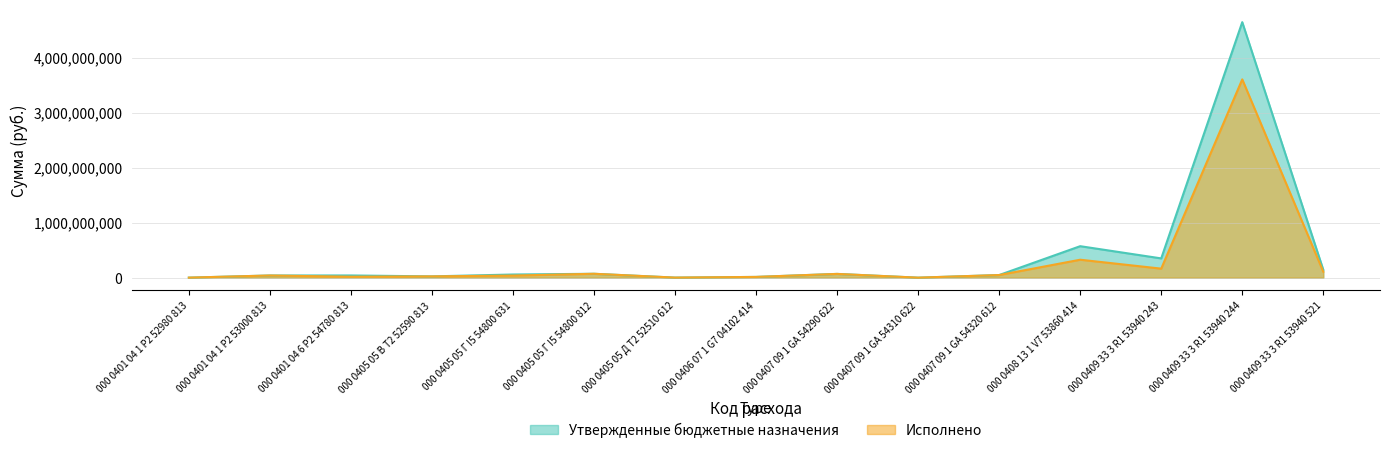

Which series has the largest total across all categories?

Утвержденные бюджетные назначения